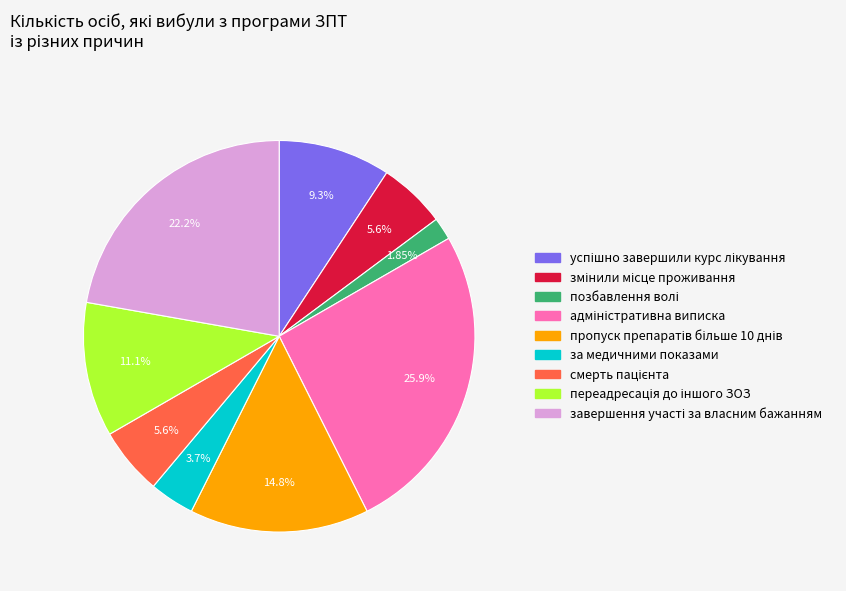

Is there any slice that represents more than half of the pie?

No